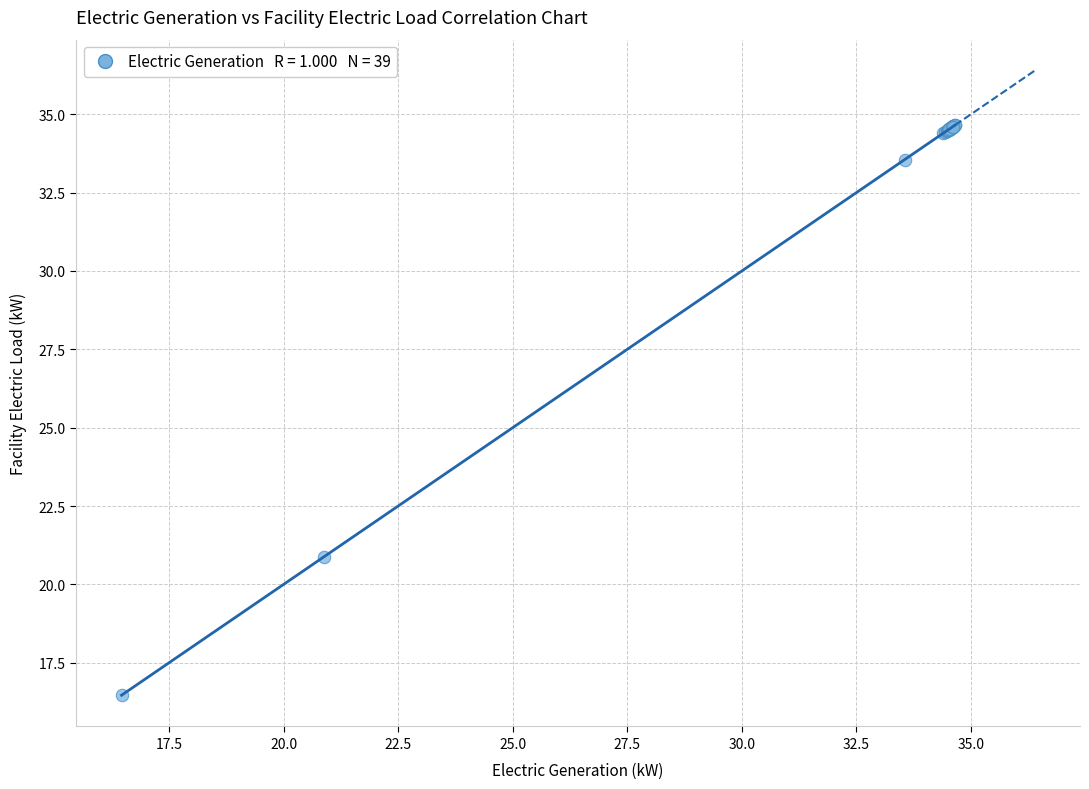

What Y value in the scatter plot is closest to 25?

20.9